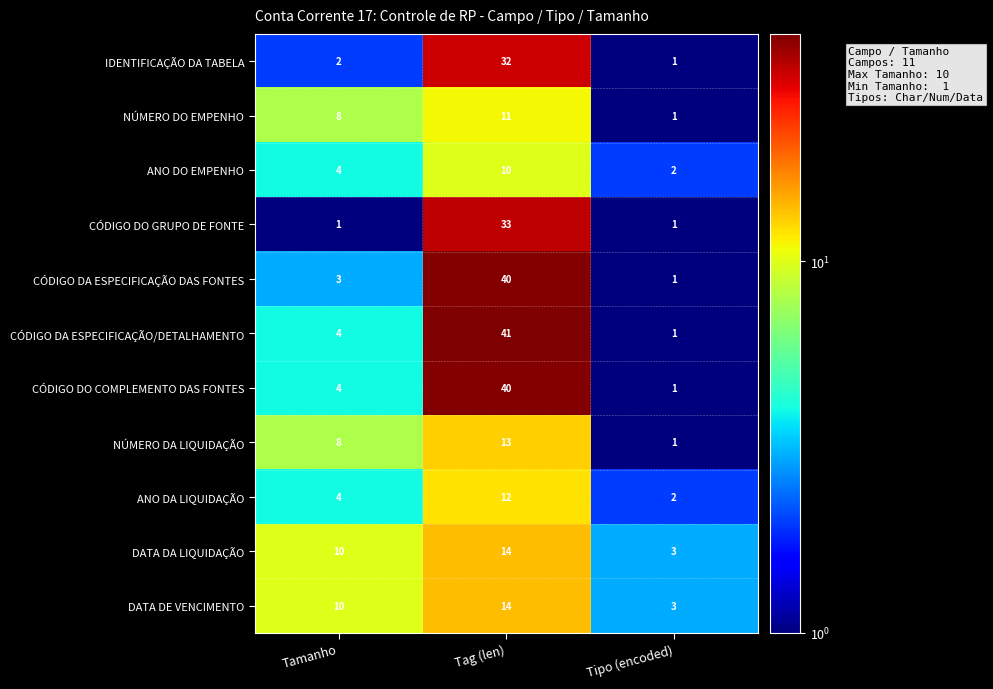

What is the sum of the CÓDIGO DA ESPECIFICAÇÃO/DETALHAMENTO values at Tag (len) and Tipo (encoded)?

42